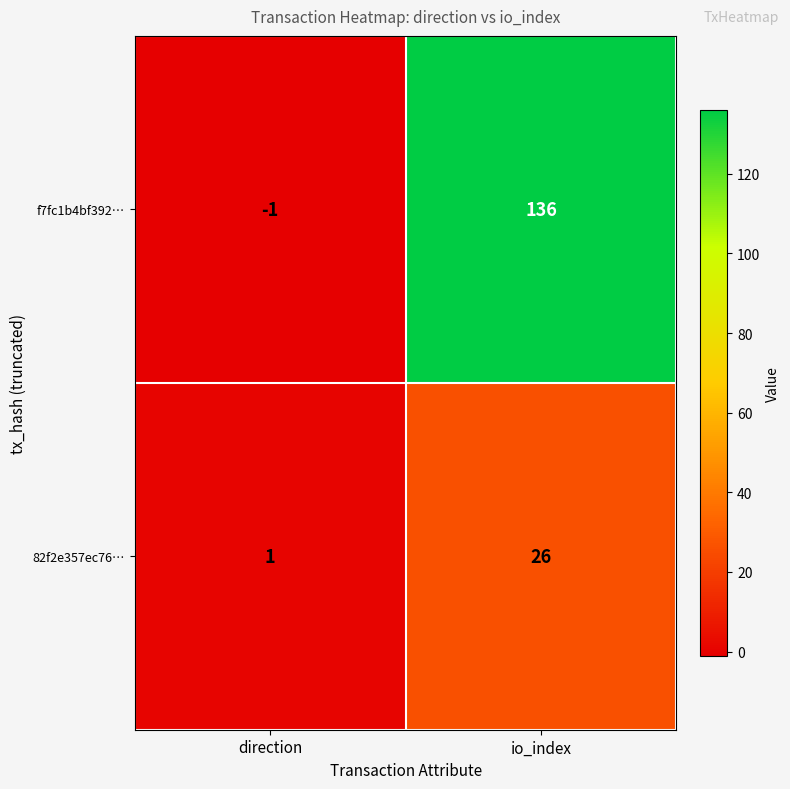

Reading left to right, list all the values displayed in this chart.

f7fc1b4bf392…: -1	136
82f2e357ec76…: 1	26